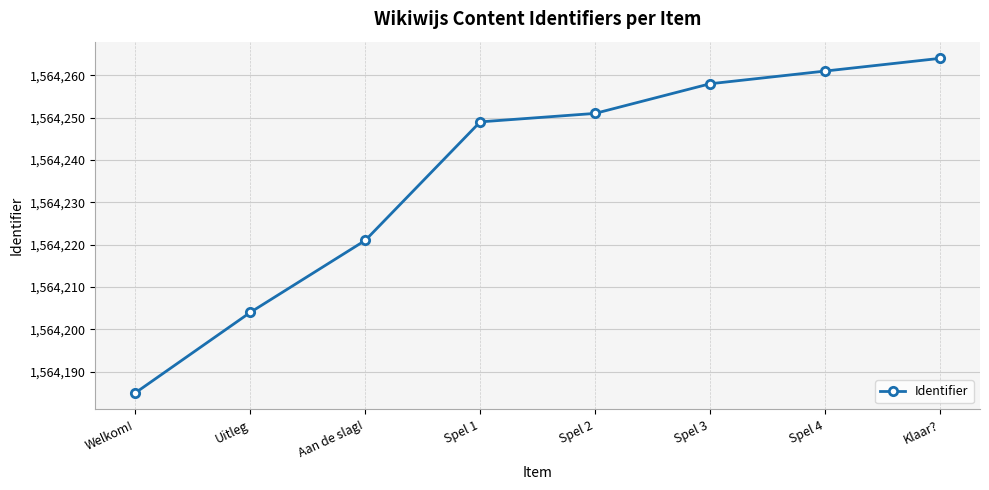

What is the difference between the values at Spel 4 and Welkom!?

76